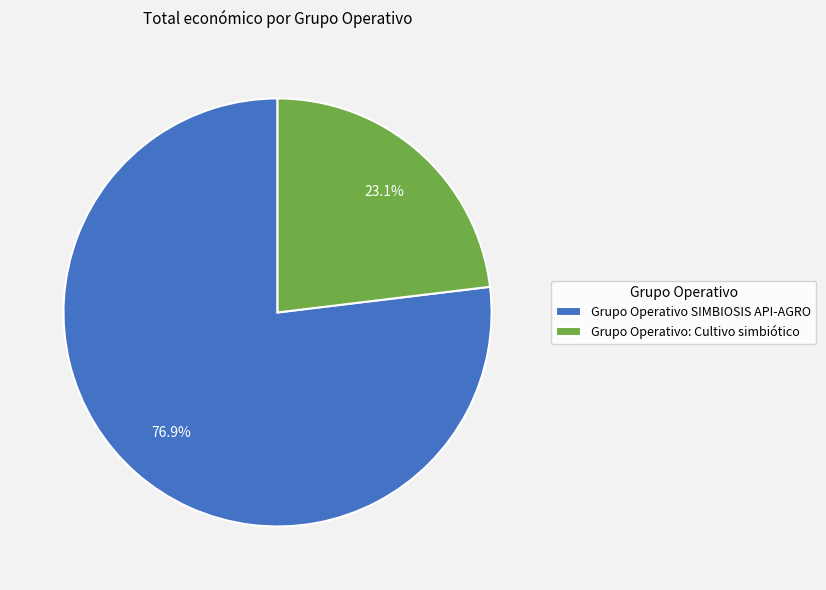

Approximately how many times larger is the value at Grupo Operativo SIMBIOSIS API-AGRO compared to Grupo Operativo: Cultivo simbiótico?

3.3